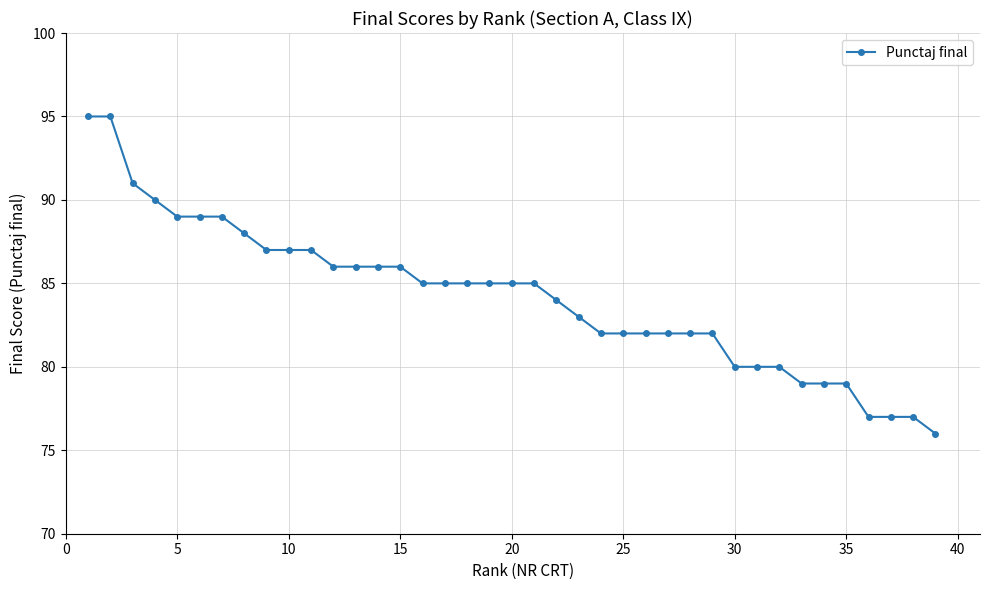

What is the difference between the maximum and minimum values?

19